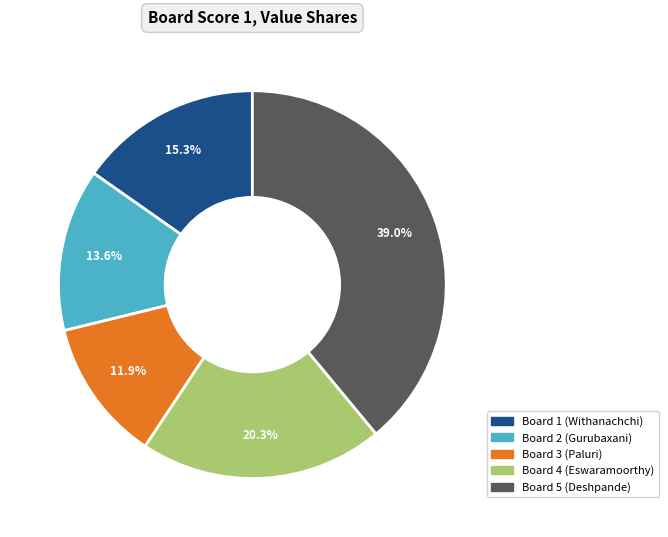

Is there a majority slice in this chart?

No